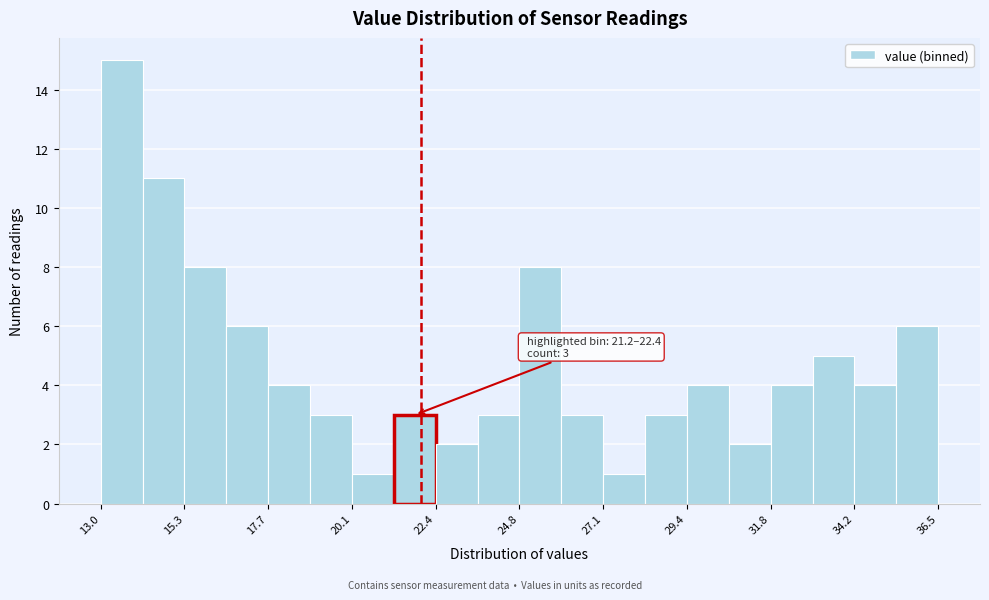

Around what value on the x-axis is the tallest bar? Give the approximate position of its centre, as read against the axis.

13.5